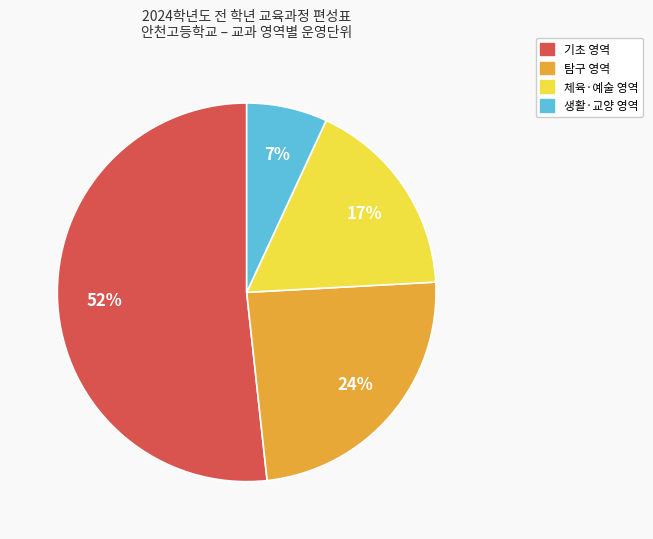

To the nearest percent, what is the difference between the largest and smallest slice percentages?

45%